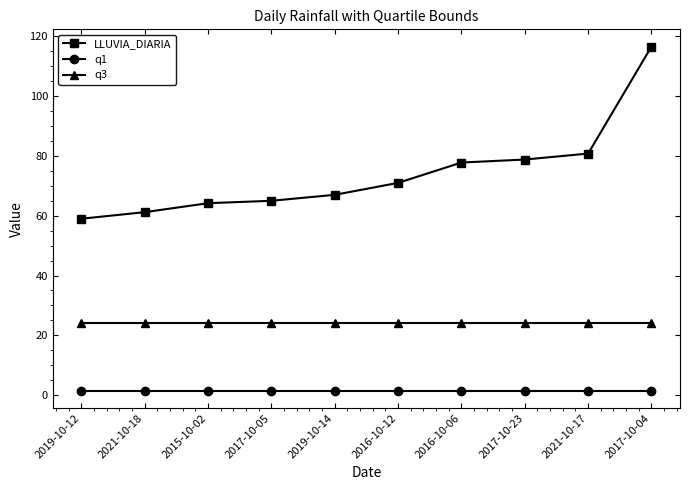

Does the chart display data point markers on the line(s)?

Yes